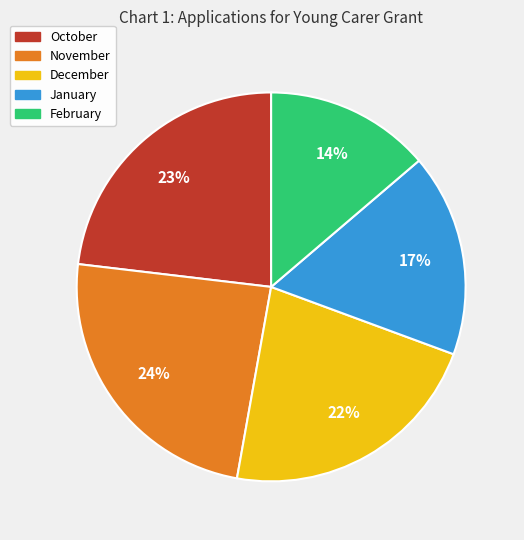

What is the largest slice in the pie chart?

November